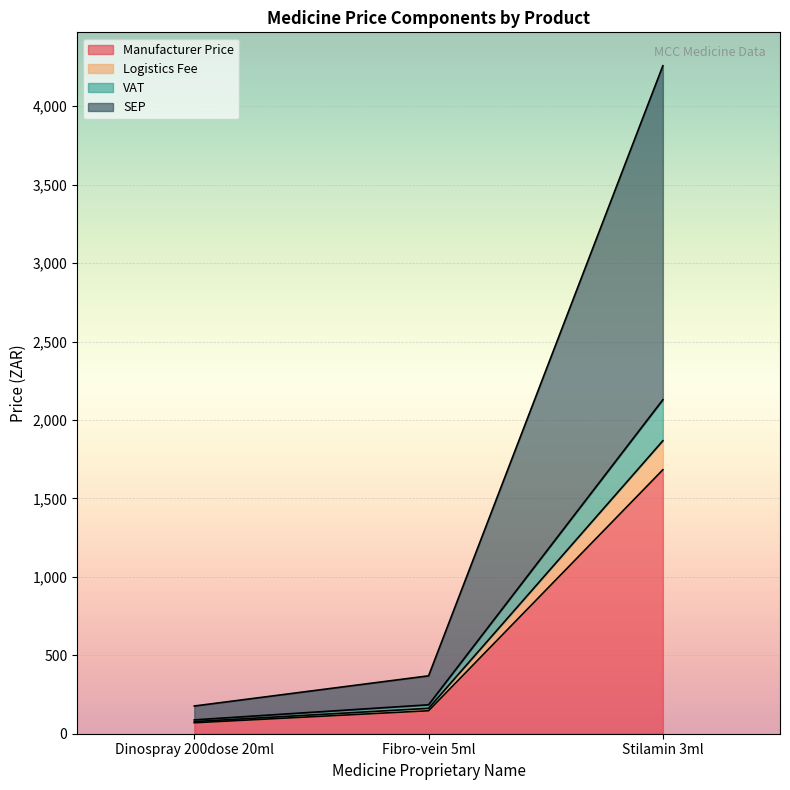

Where does the Manufacturer Price series first go above 146?

Fibro-vein 5ml